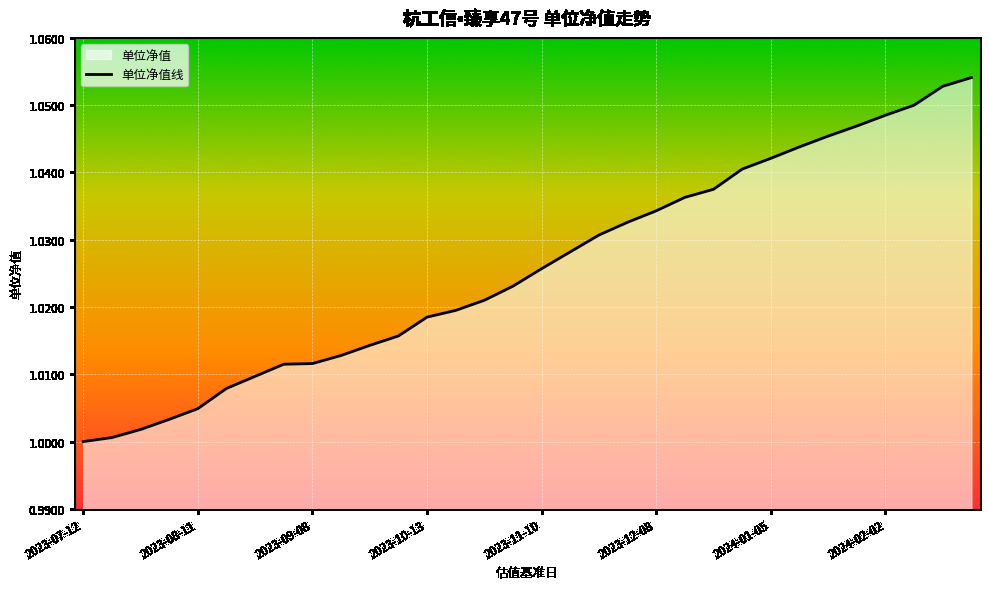

Reading left to right, what are all the values shown in this chart?

1.0	1.0	1.0	1.0	1.0	1.0	1.0	1.0	1.0	1.0	1.0	1.0	1.0	1.0	1.0	1.0	1.0	1.0	1.0	1.0	1.0	1.0	1.0	1.0	1.0	1.0	1.0	1.0	1.0	1.1	1.1	1.1